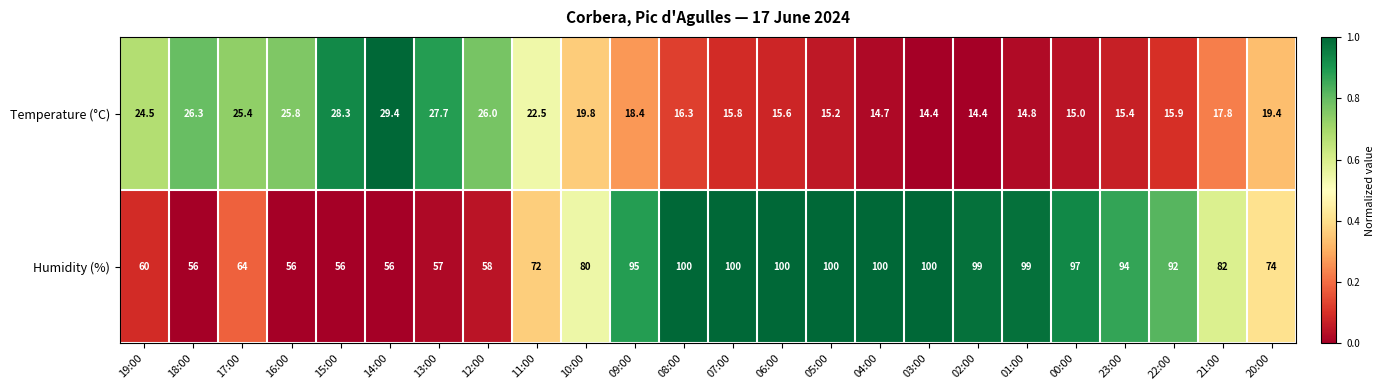

What is the total value across all series at 21:00?

99.8